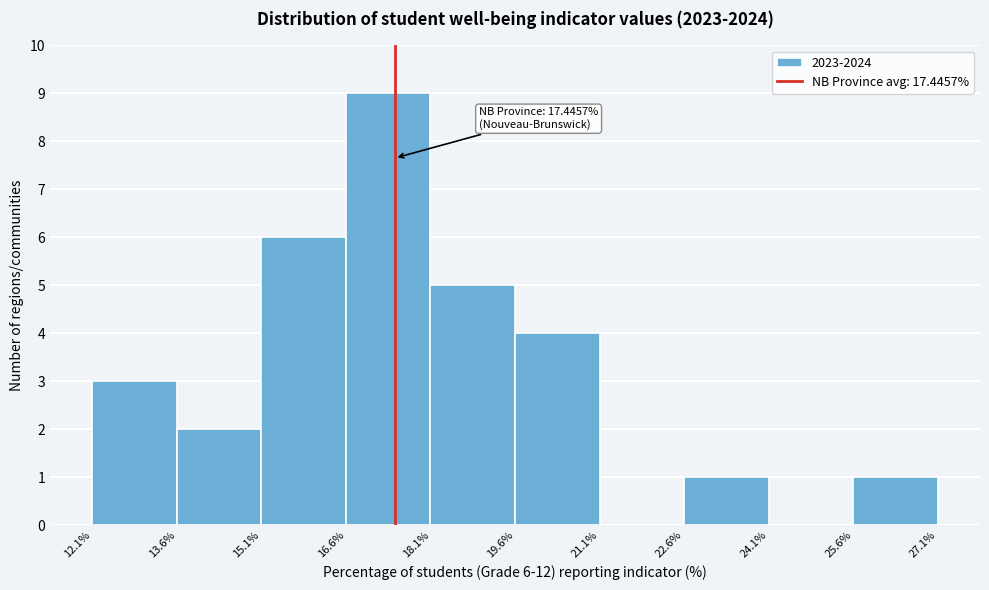

Over which range of the x-axis is the bar tallest?

16.6% to 18.1%